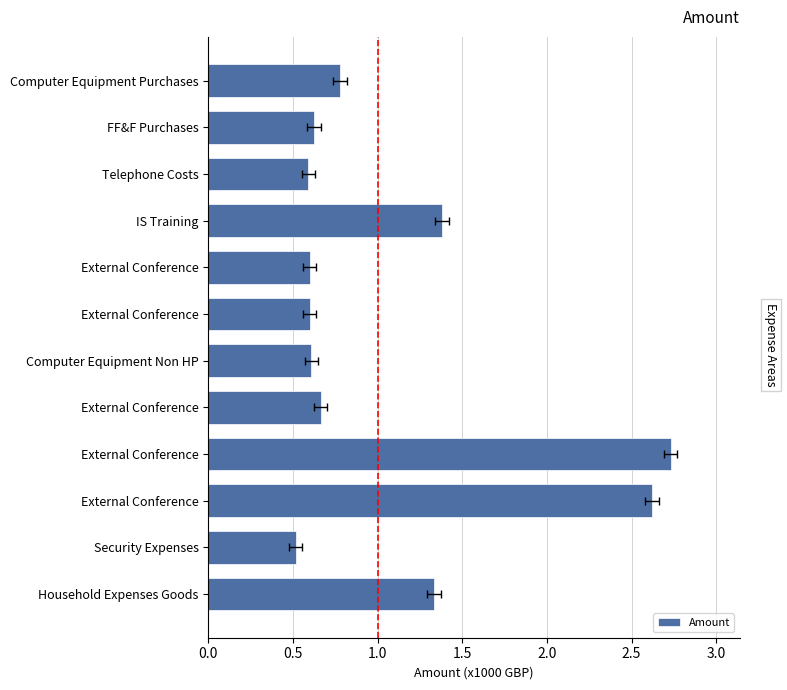

What is the value of the 4th bar from the left?

1.4